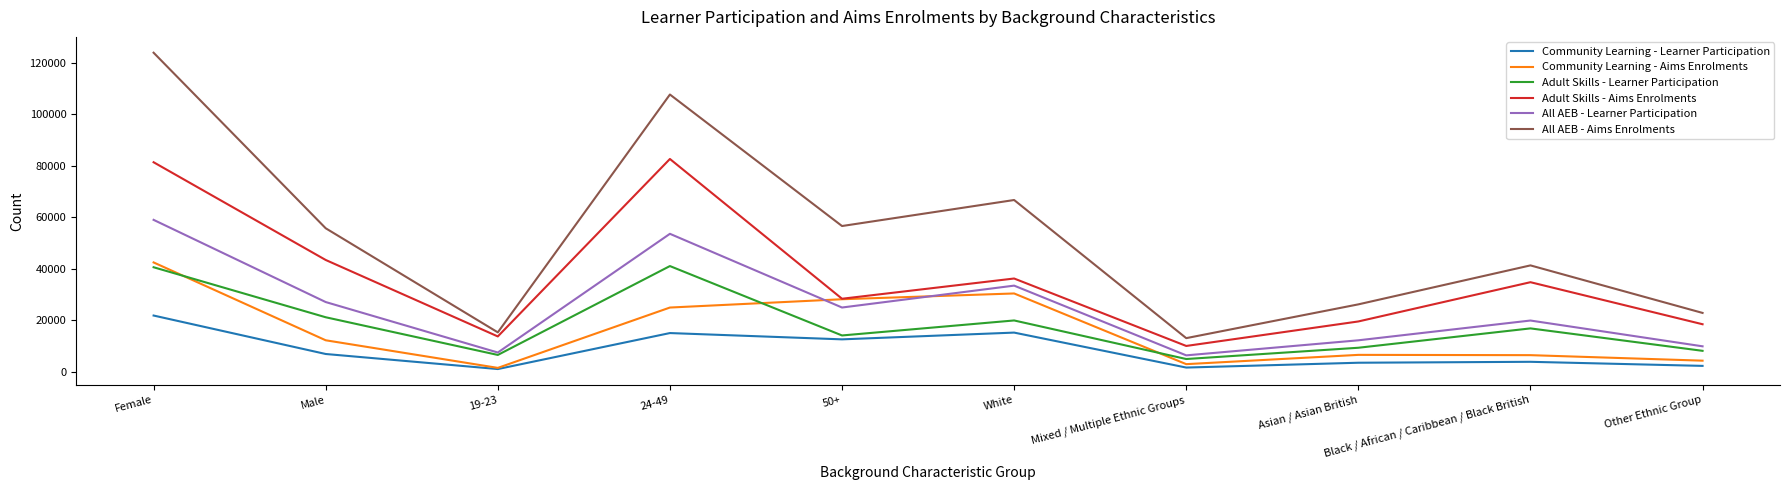

What is the highest value of the All AEB - Learner Participation series?

59000